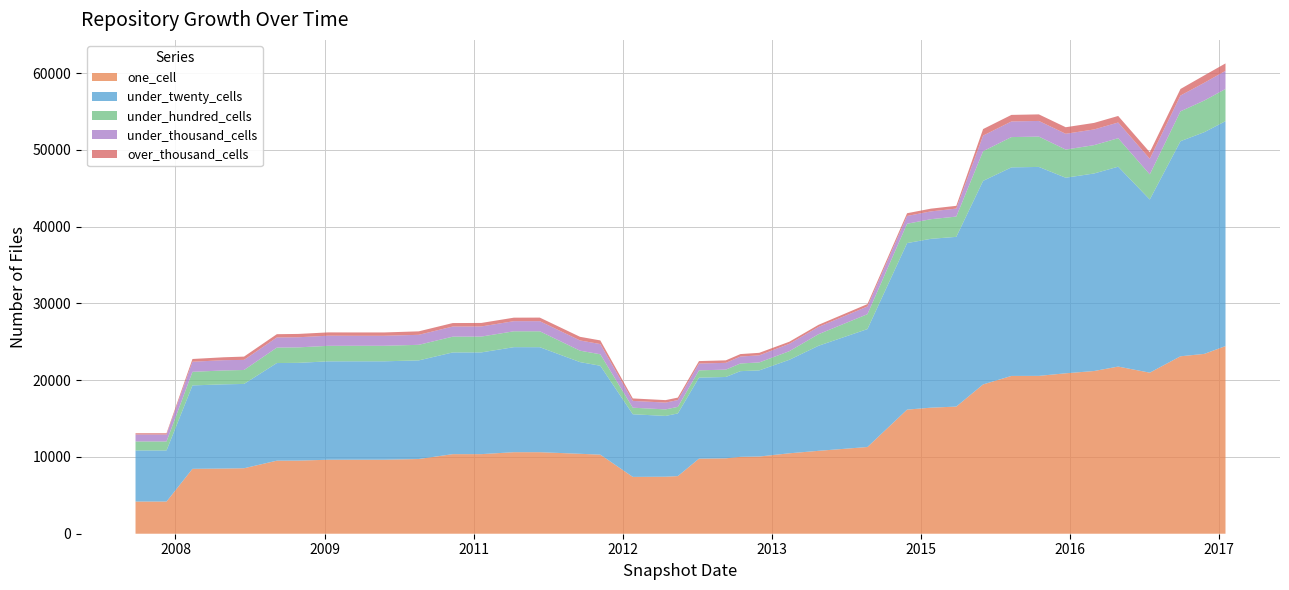

Reading left to right, list all the values displayed in this chart.

one_cell: 4193	4193	8453	8490	8529	9516	9524	9636	9641	9641	9733	10365	10367	10621	10620	10412	10298	7402	7427	7505	9777	9822	10015	10055	10477	10799	11295	16166	16419	16562	19449	20554	20563	20897	21194	21772	20979	23114	23426	24443
under_twenty_cells: 6655	6655	10866	10969	10983	12717	12734	12818	12818	12818	12845	13250	13253	13680	13678	11943	11581	8158	7918	8164	10555	10596	11163	11220	12178	13685	15362	21694	21995	22107	26515	27166	27216	25475	25730	26037	22559	28017	28882	29299
under_hundred_cells: 1171	1171	1770	1810	1816	2014	2017	2021	2025	2025	2029	2055	2061	2068	2072	1489	1496	856	851	856	950	957	1000	1036	1123	1509	1941	2519	2557	2643	3867	3947	3952	3670	3692	3711	3271	3890	4124	4191
under_thousand_cells: 904	904	1314	1338	1317	1318	1318	1318	1300	1300	1303	1316	1319	1318	1318	1331	1331	886	886	886	886	886	902	926	959	949	1002	1013	1017	1039	2031	2036	2038	2054	2044	2045	2033	2059	2314	2362
over_thousand_cells: 167	167	358	377	427	427	432	432	434	434	452	456	456	457	464	474	474	321	321	321	321	321	321	327	272	271	312	356	356	360	852	854	854	854	852	852	853	853	960	969